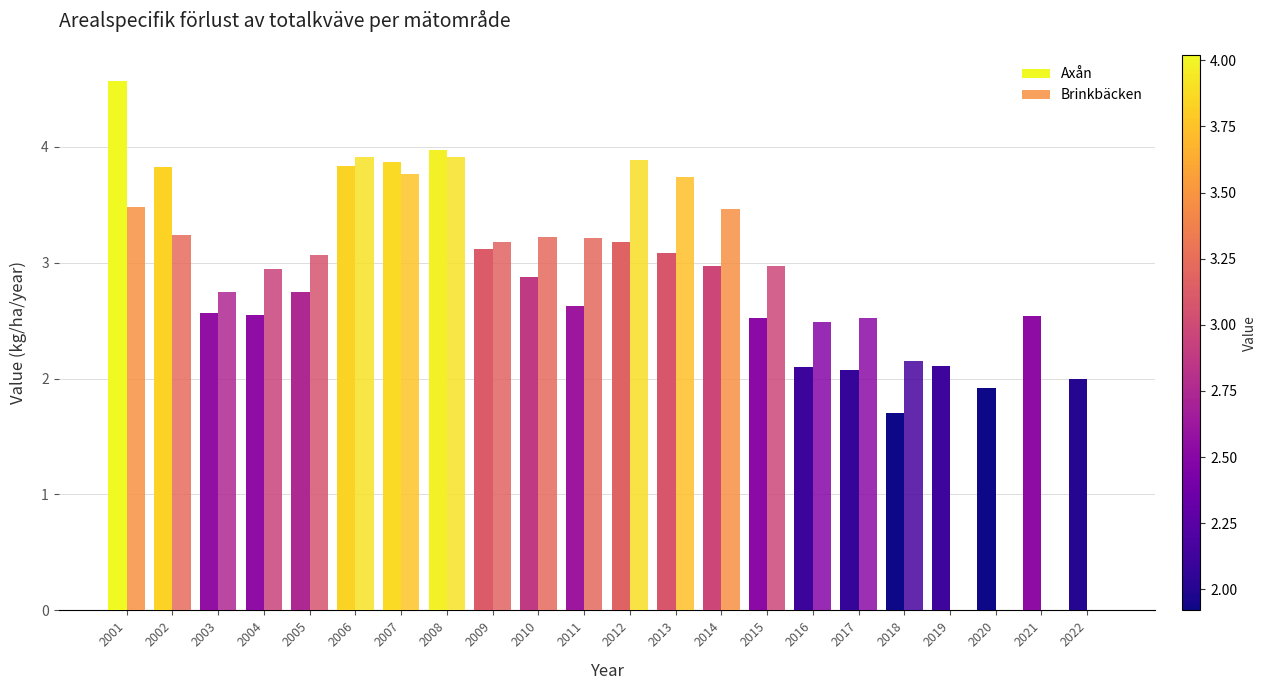

Does the chart contain stacked bars?

No